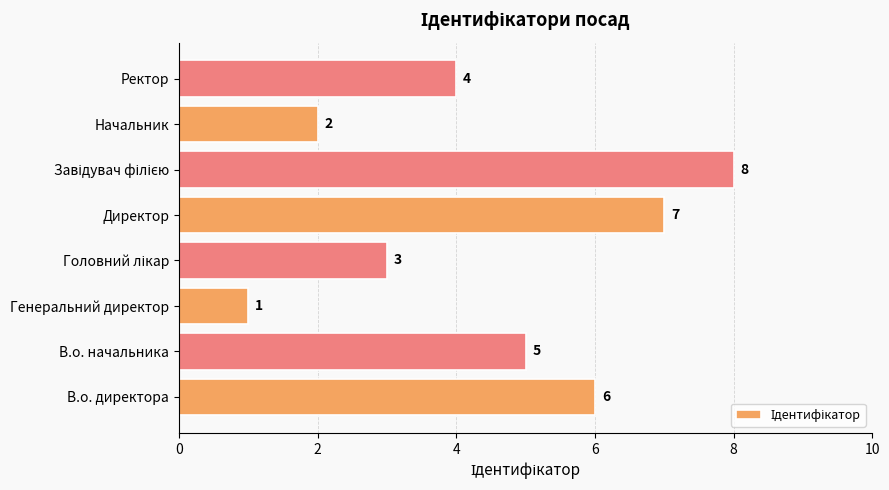

What is the sum of all values?

36